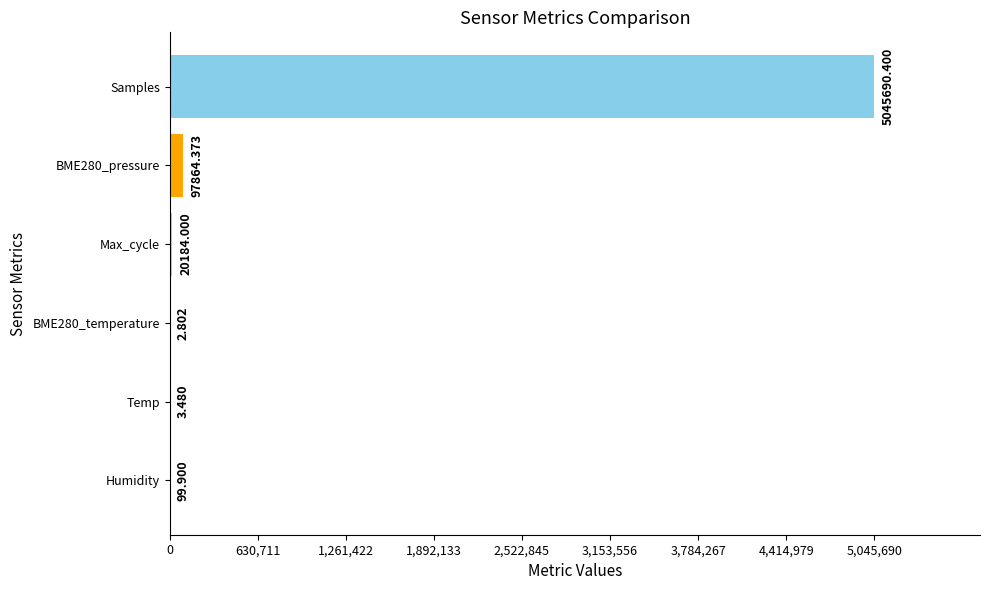

Which label corresponds to the largest value in the chart?

Samples